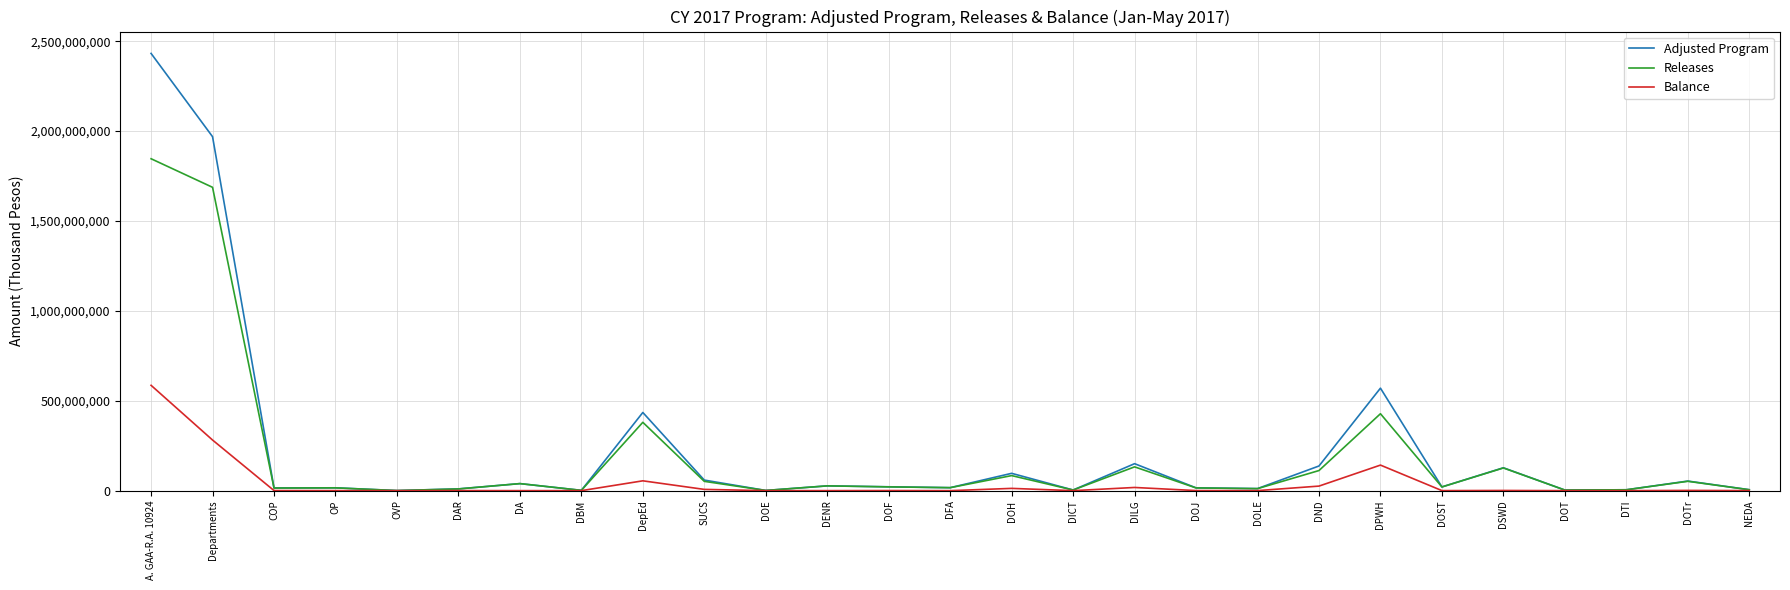

In Adjusted Program, how many points are higher than both neighbors (excluding endpoints)?

9